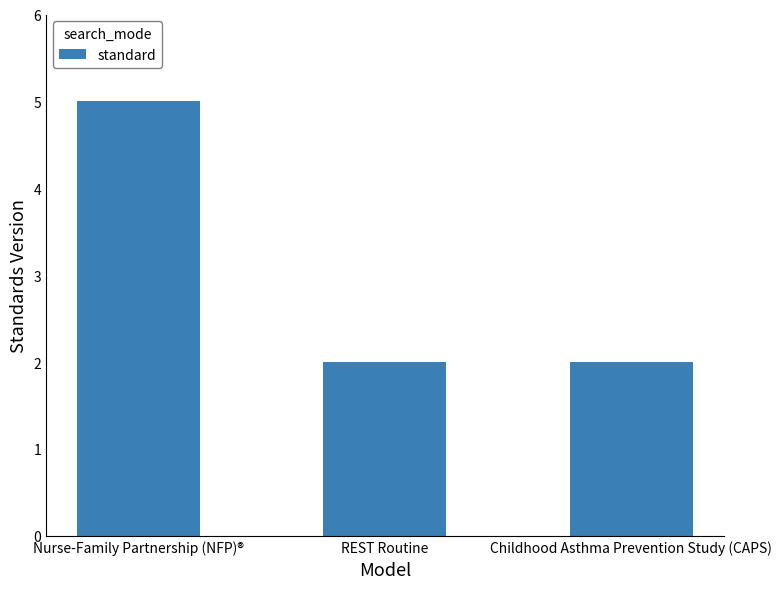

What is the approximate value at Nurse-Family Partnership (NFP)®?

5